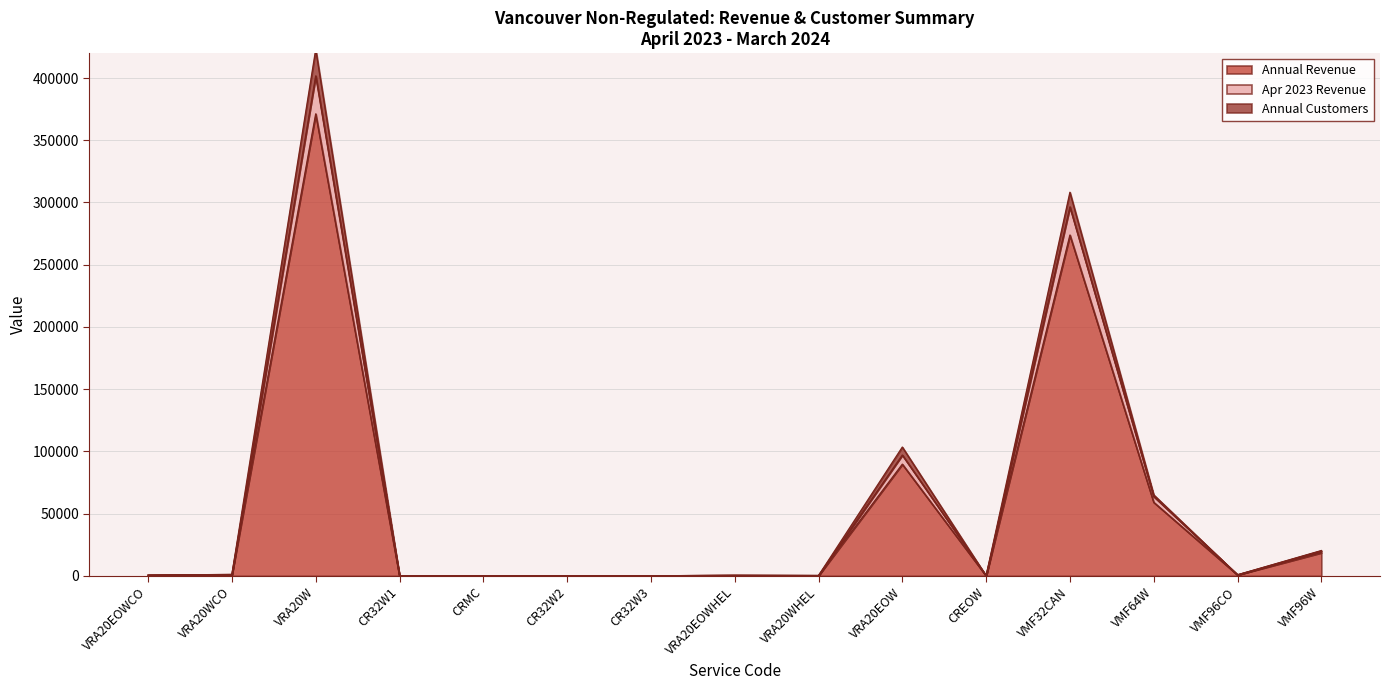

How many distinct data groups are displayed?

3